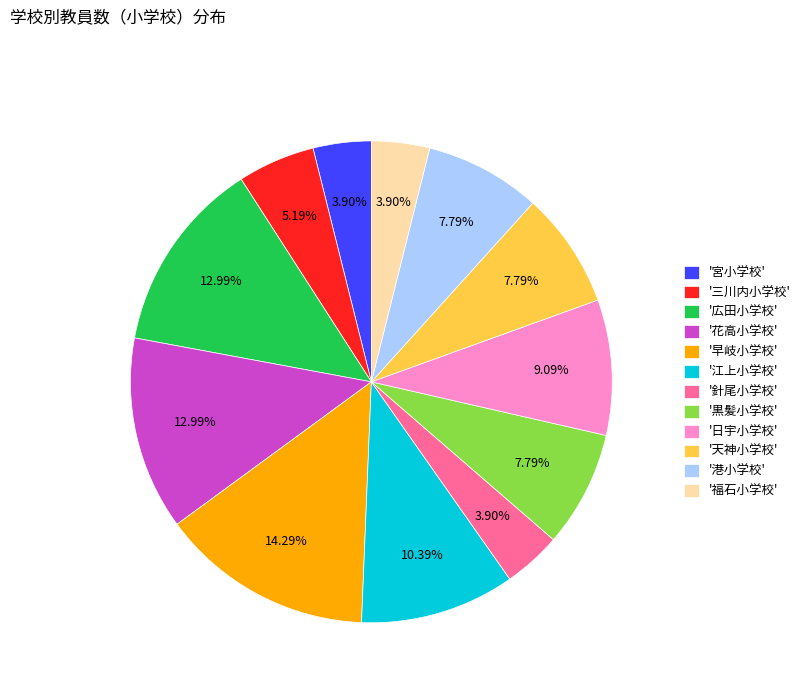

Is there a majority slice in this chart?

No